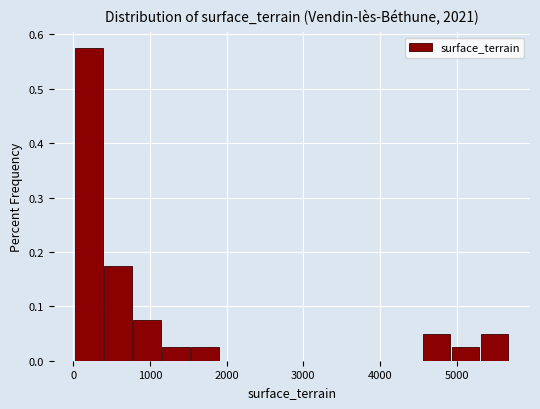

Around what value on the x-axis is the tallest bar? Give the approximate position of its centre, as read against the axis.

200